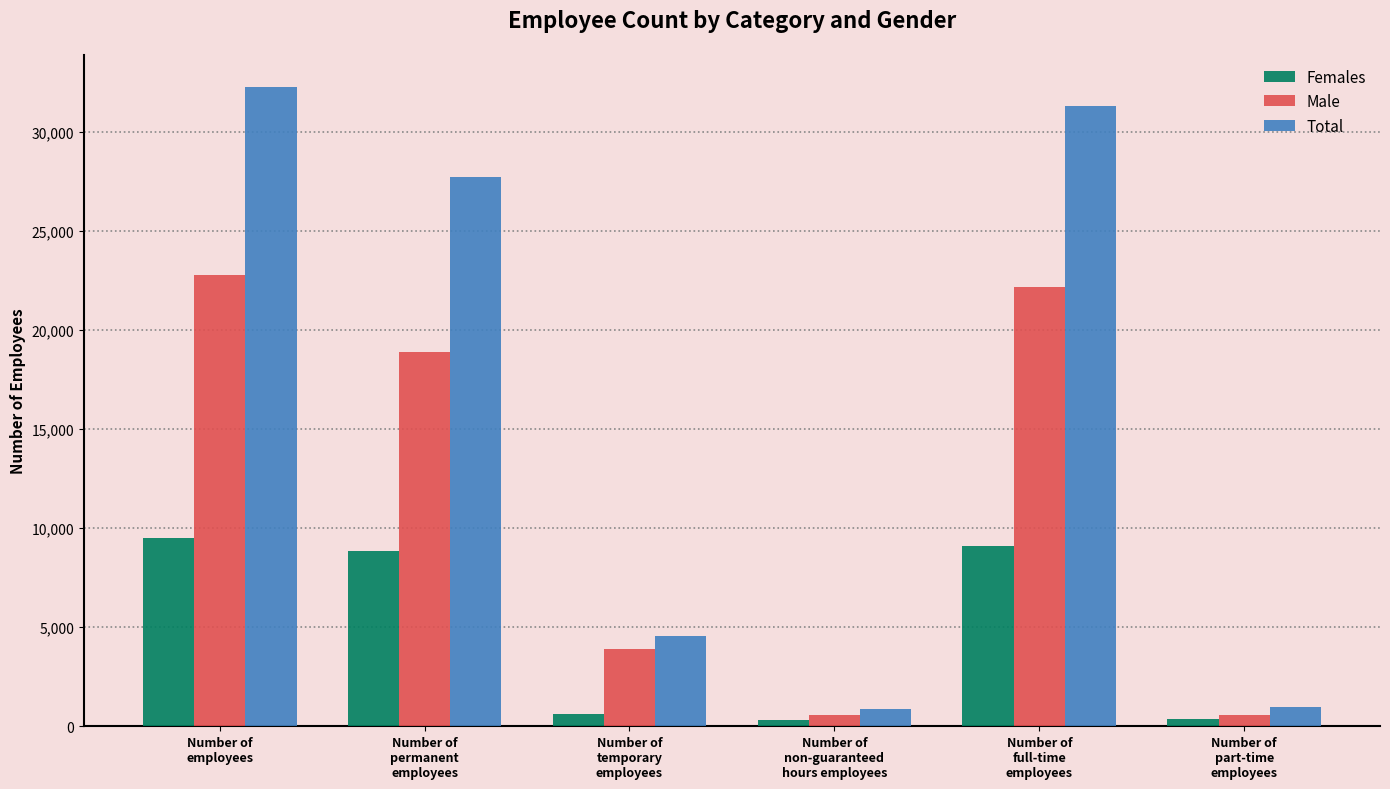

Rank the series by their average value, from lowest to highest.

Females, Male, Total